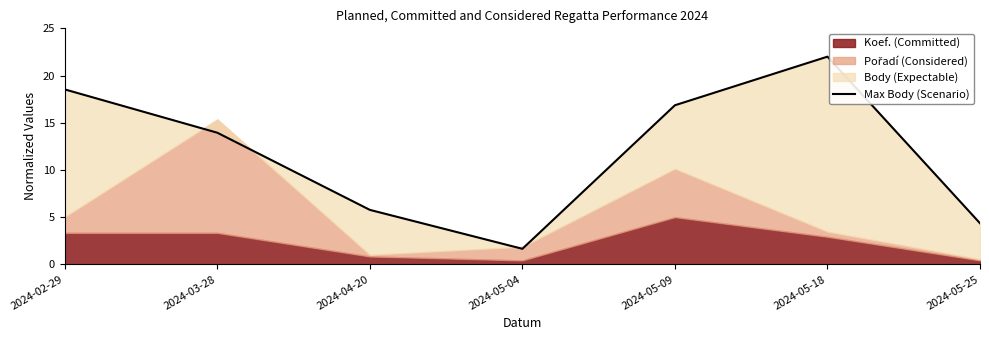

How many interior local valleys (lower than both neighbors) does the data have?

1